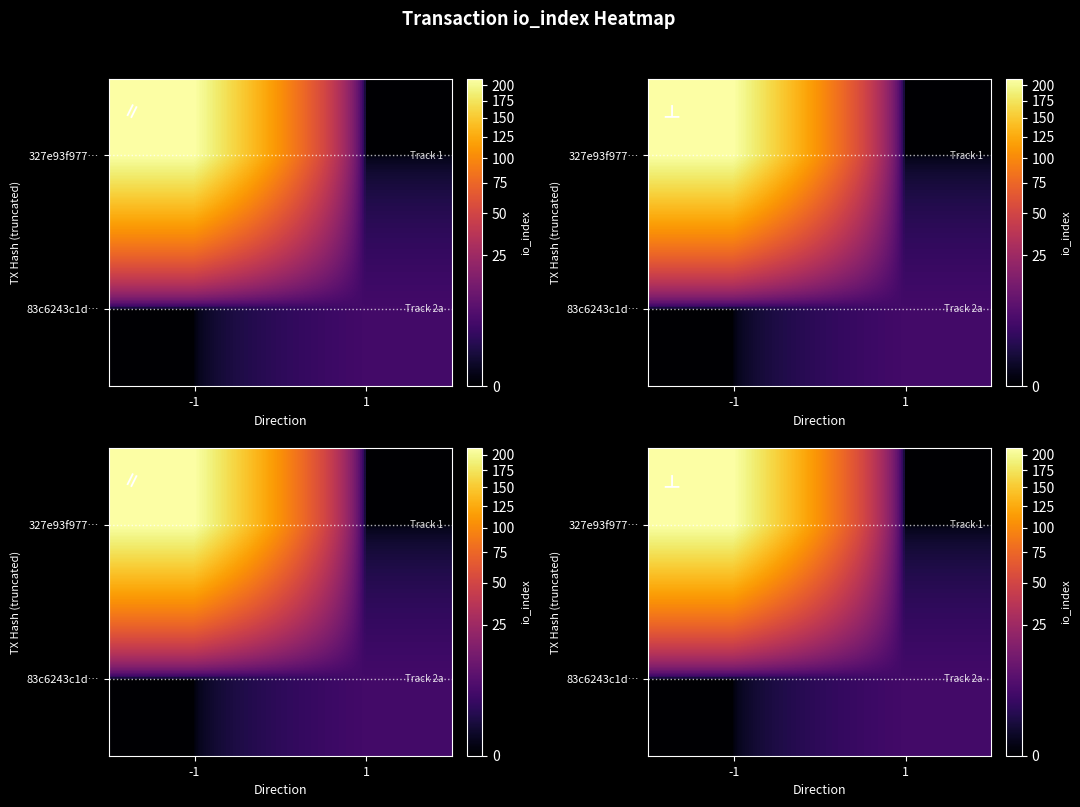

Between io_index and direction, which is larger?

io_index